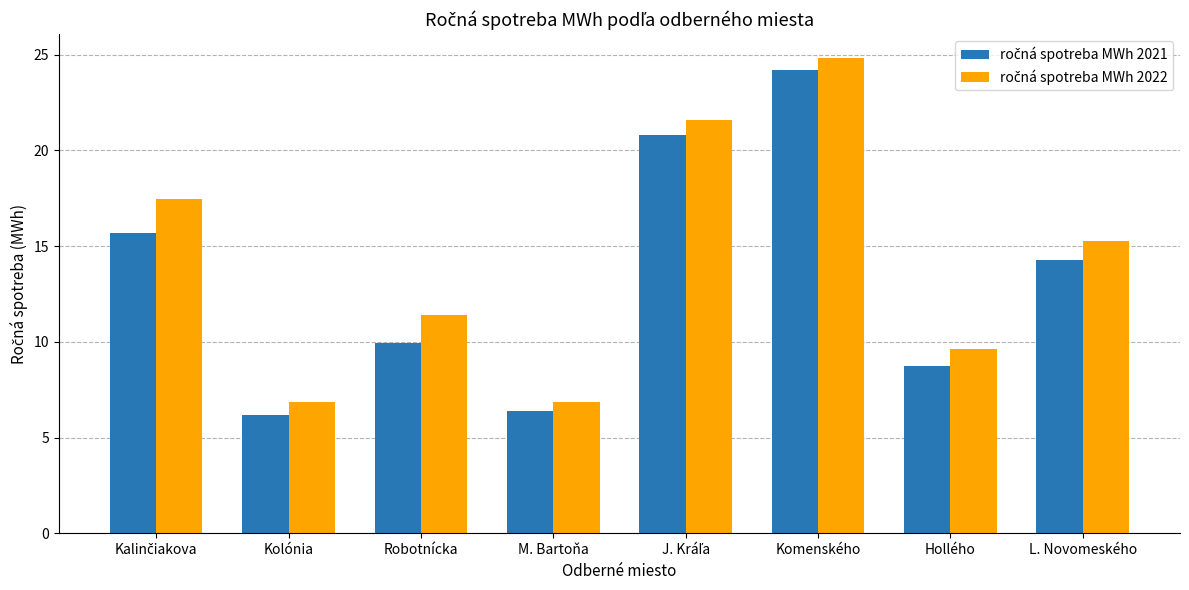

At which category is the sum across all series the highest?

Komenského